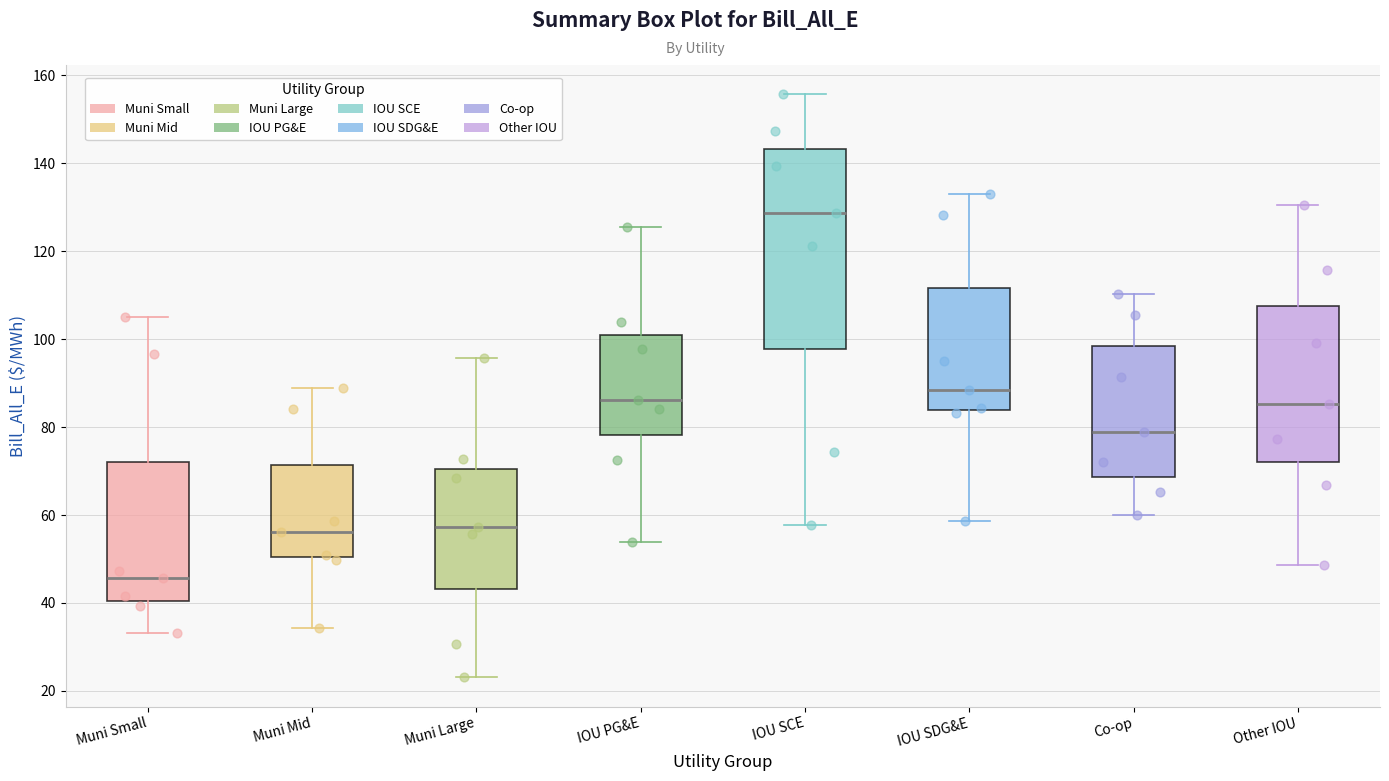

Reading left to right, read every box against the y-axis: the position of its median line, the range the box covers, and the ends of its whiskers. The values are not printed on the chart, so give them approximately, as read against the axis.

Muni Small: median 46, box 40 to 72, whiskers 34 to 104
Muni Mid: median 56, box 50 to 72, whiskers 34 to 88
Muni Large: median 58, box 44 to 70, whiskers 24 to 96
IOU PG&E: median 86, box 78 to 100, whiskers 54 to 126
IOU SCE: median 128, box 98 to 144, whiskers 58 to 156
IOU SDG&E: median 88, box 84 to 112, whiskers 58 to 132
Co-op: median 78, box 68 to 98, whiskers 60 to 110
Other IOU: median 86, box 72 to 108, whiskers 48 to 130